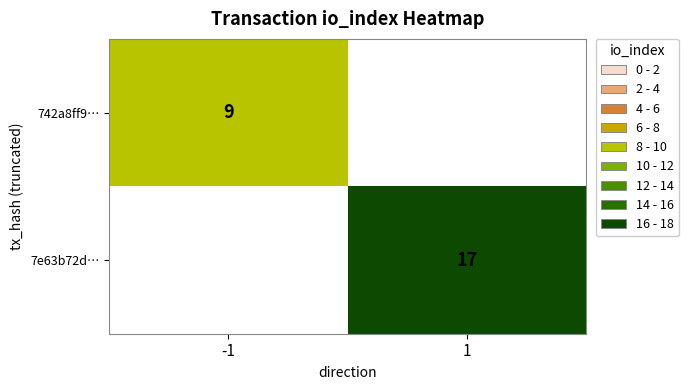

True or false: 742a8ff9… has a value of 15 at -1.

False